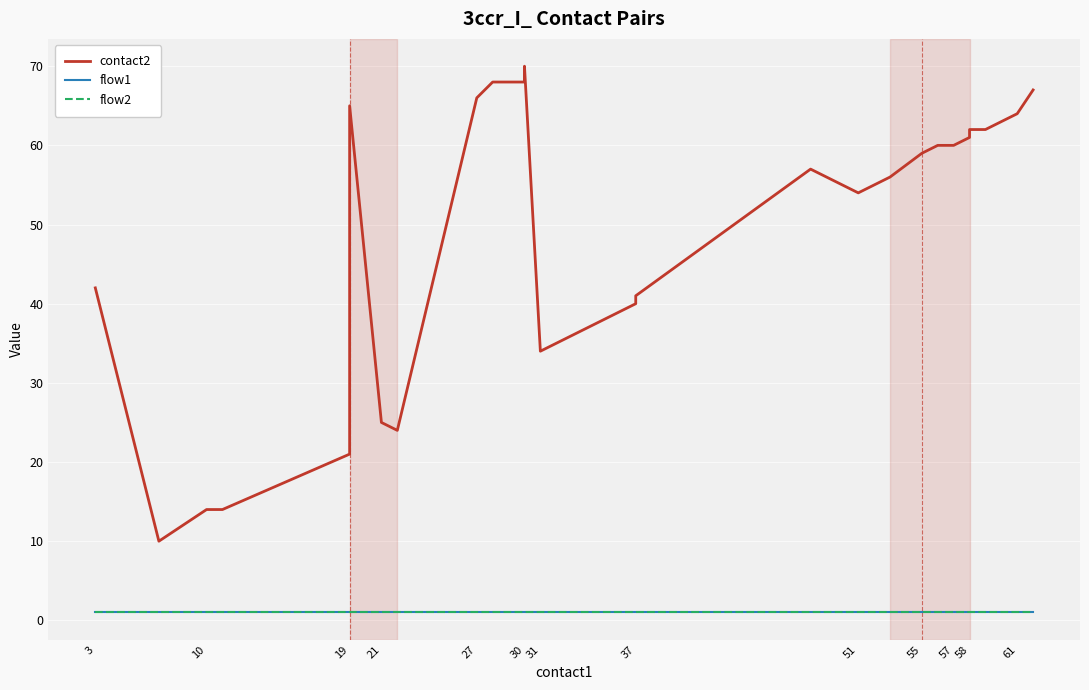

What is the approximate value of flow2 at 37?

1